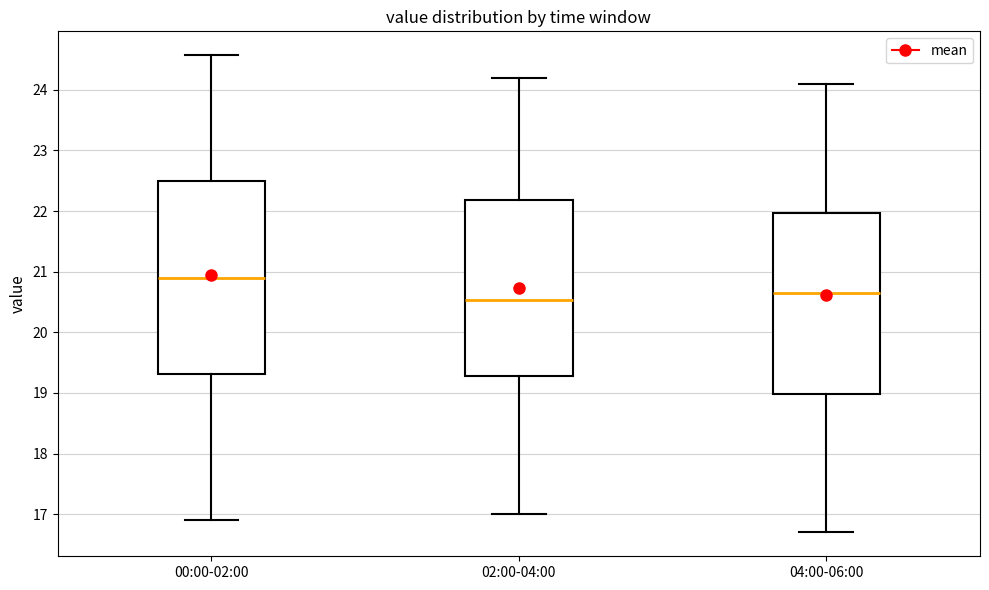

Reading left to right, transcribe this box plot: for each box, give where its median line is, the range the box spans, and where its two whiskers end, as read against the y-axis. The values are not printed on the chart, so give them approximately, as read against the axis.

00:00-02:00: median 20.9, box 19.3 to 22.5, whiskers 16.9 to 24.6
02:00-04:00: median 20.5, box 19.3 to 22.2, whiskers 17.0 to 24.2
04:00-06:00: median 20.7, box 19.0 to 22.0, whiskers 16.7 to 24.1